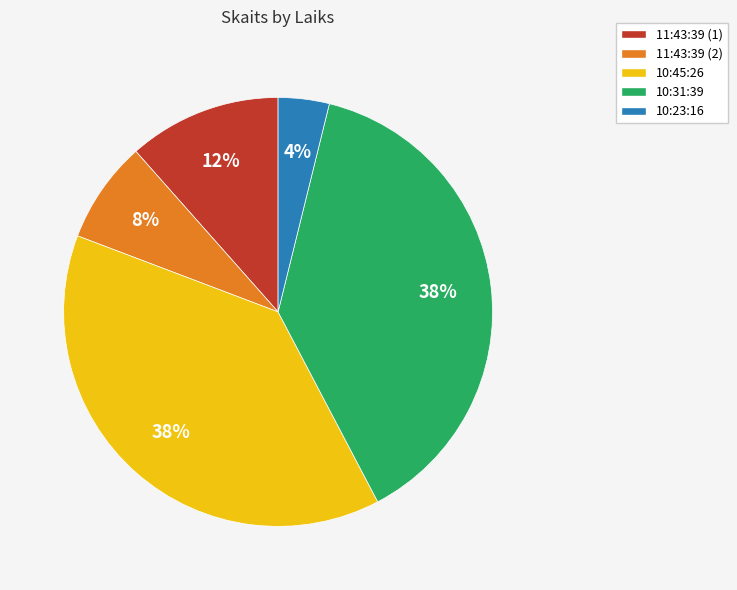

How many slices are in this pie chart?

5